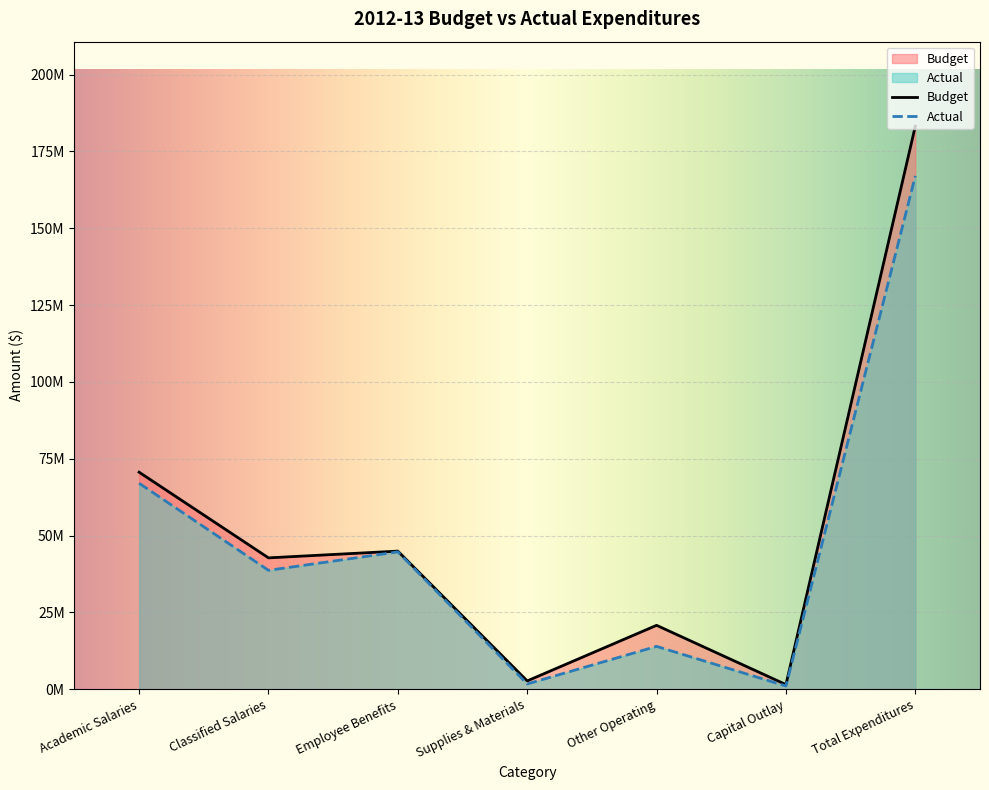

How many interior local peaks does the Actual series have?

2